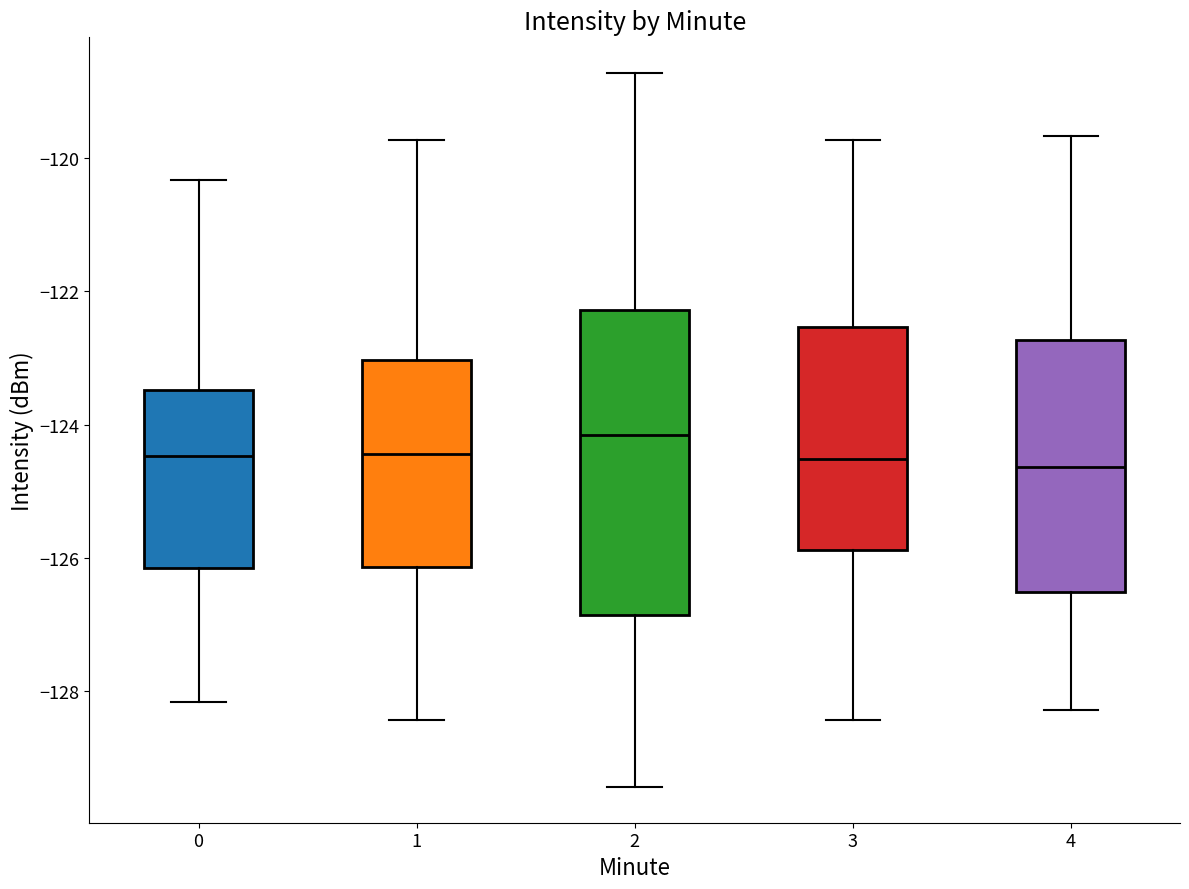

Reading left to right, transcribe this box plot: for each box, give where its median line is, the range the box spans, and where its two whiskers end, as read against the y-axis. The values are not printed on the chart, so give them approximately, as read against the axis.

0: median -124.4, box -126.2 to -123.4, whiskers -128.2 to -120.4
1: median -124.4, box -126.2 to -123.0, whiskers -128.4 to -119.8
2: median -124.2, box -126.8 to -122.2, whiskers -129.4 to -118.8
3: median -124.6, box -125.8 to -122.6, whiskers -128.4 to -119.8
4: median -124.6, box -126.6 to -122.8, whiskers -128.2 to -119.6